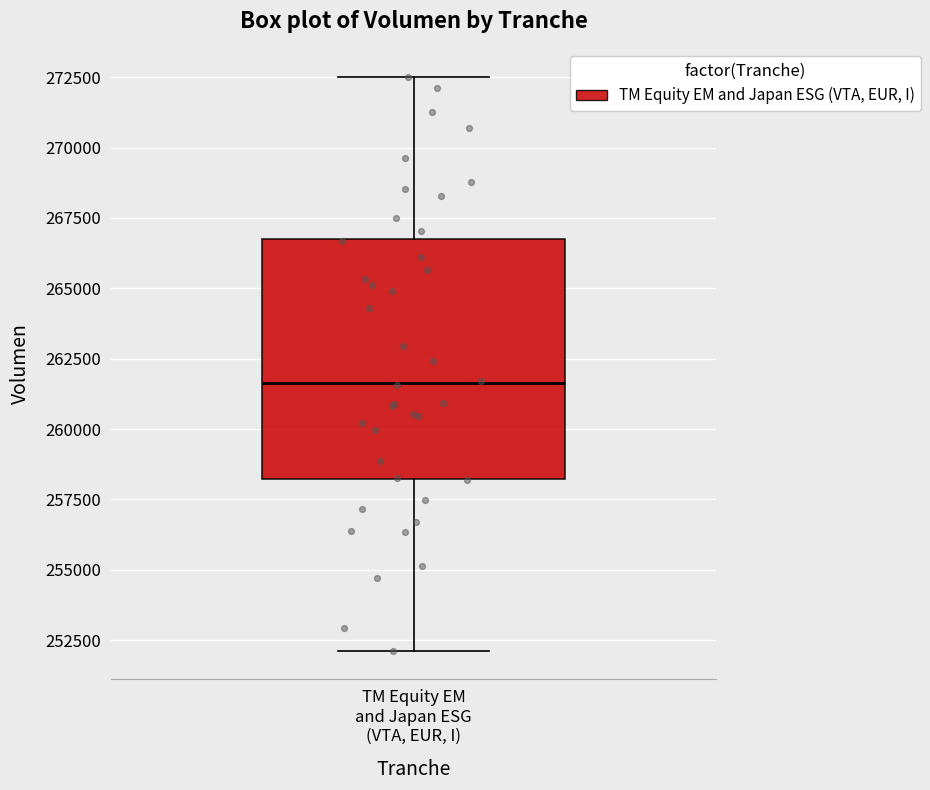

Transcribe this box plot: give where the median line is, the range the box spans, and where the two whiskers end, as read against the y-axis. The values are not printed on the chart, so give them approximately, as read against the axis.

median 261500, box 258000 to 267000, whiskers 252000 to 272500